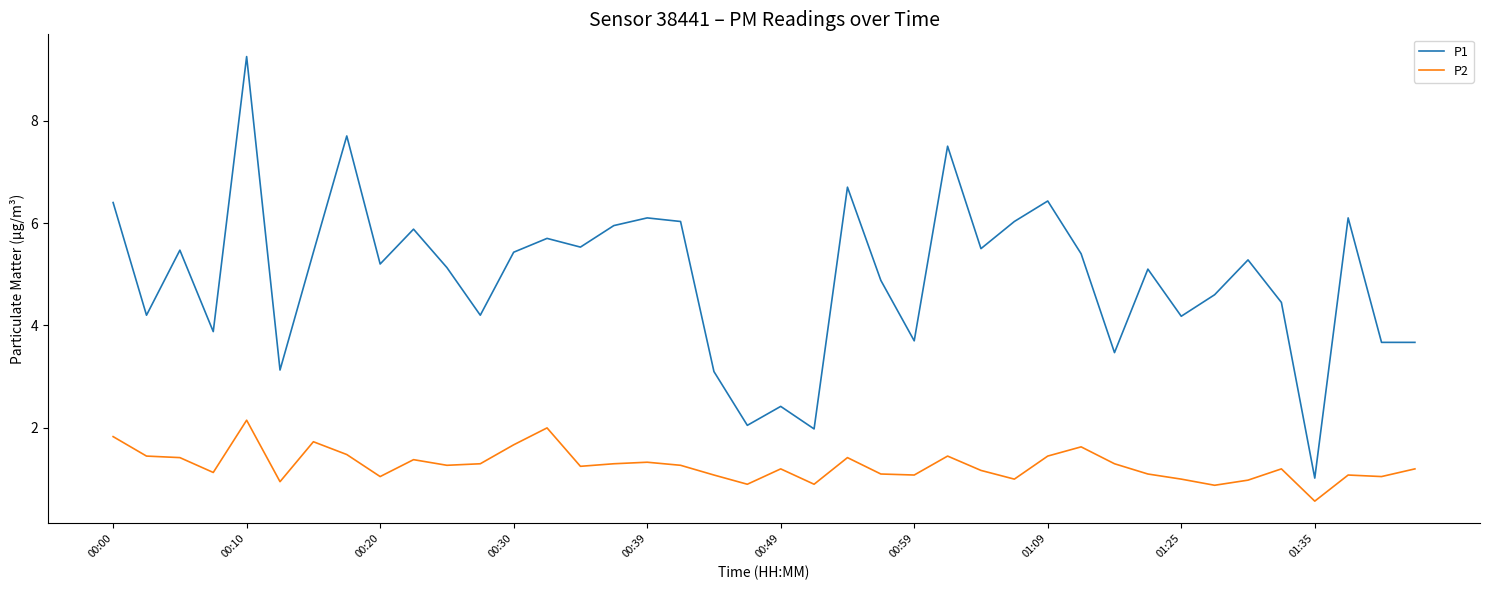

True or false: P1 and P2 cross at least once.

False